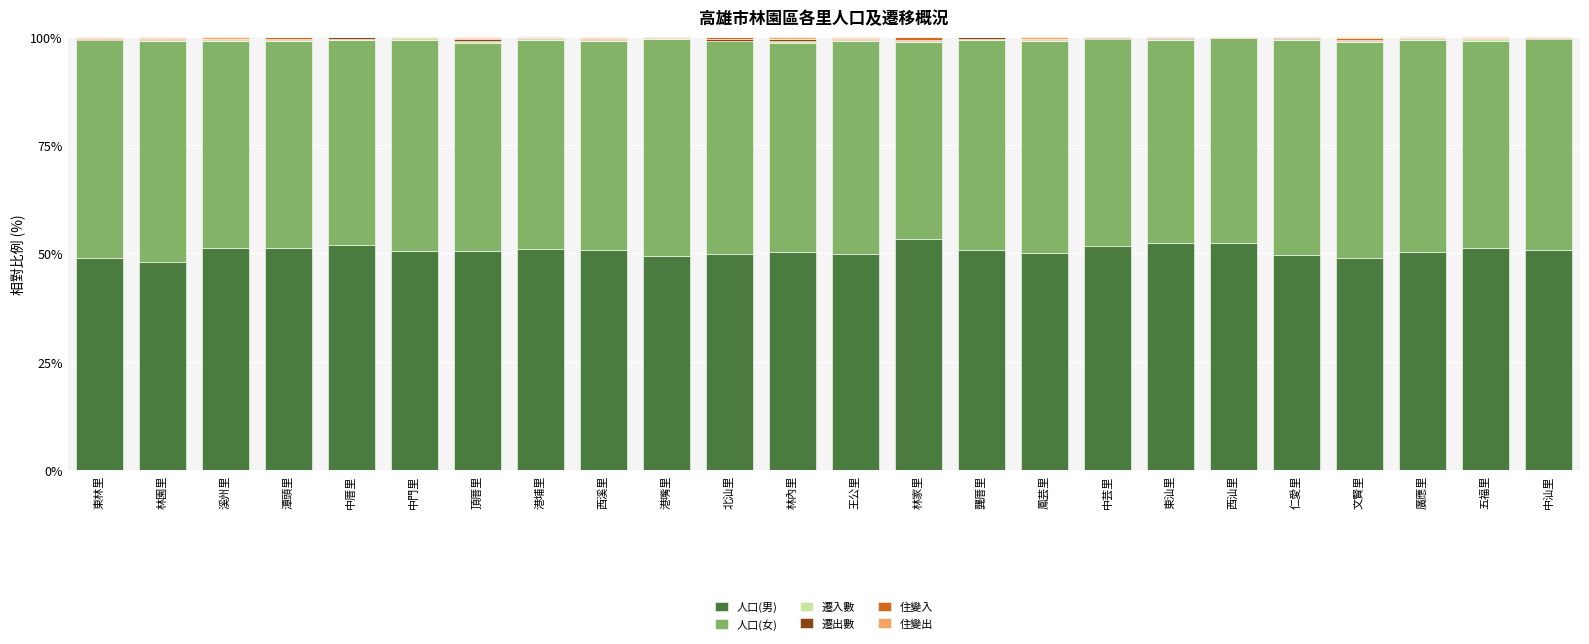

True or false: 人口(男) has a value of 50.8 at 西溪里.

True